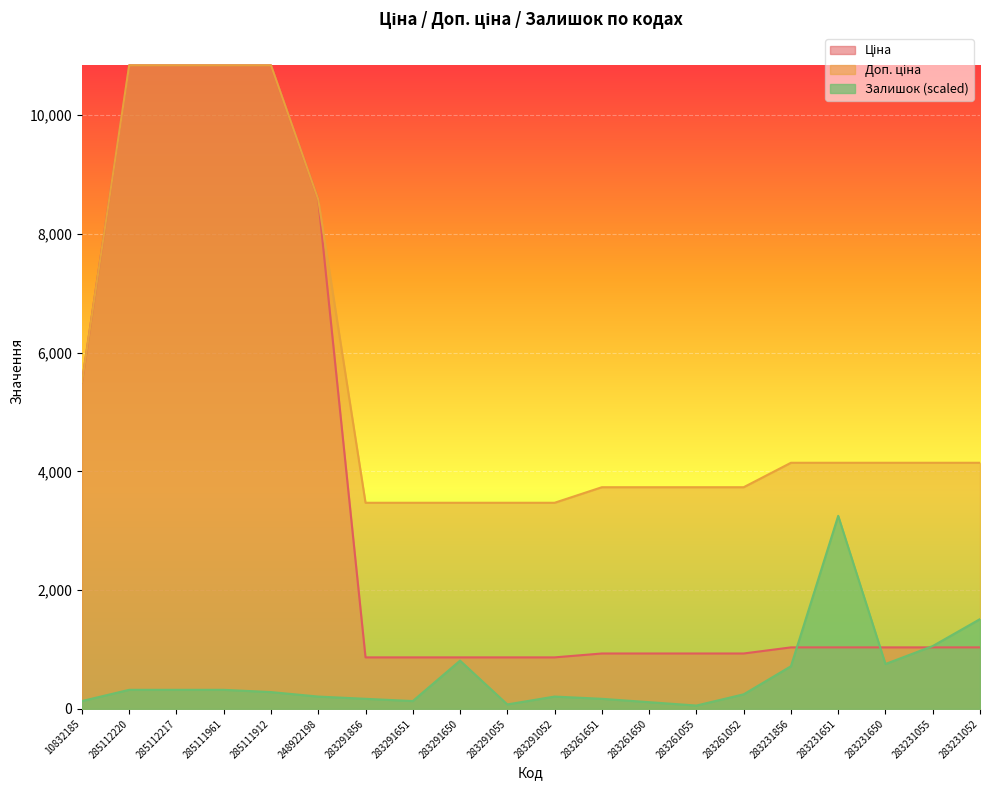

At which label does Залишок reach its peak?

283231651